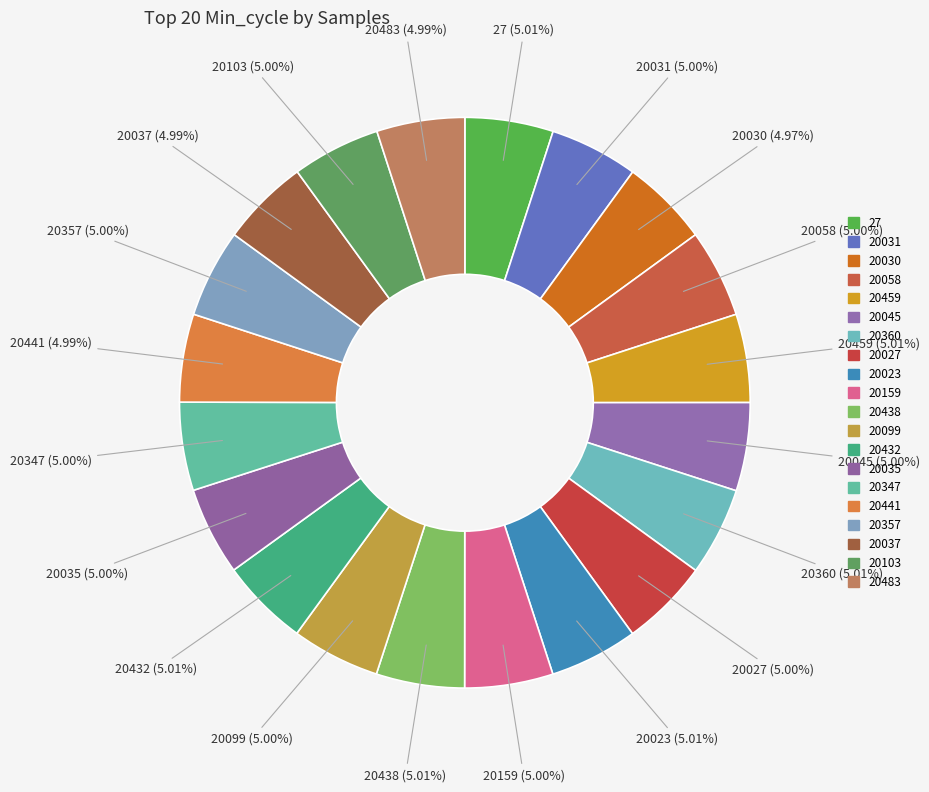

To the nearest percent, what portion does 20159 represent?

5%